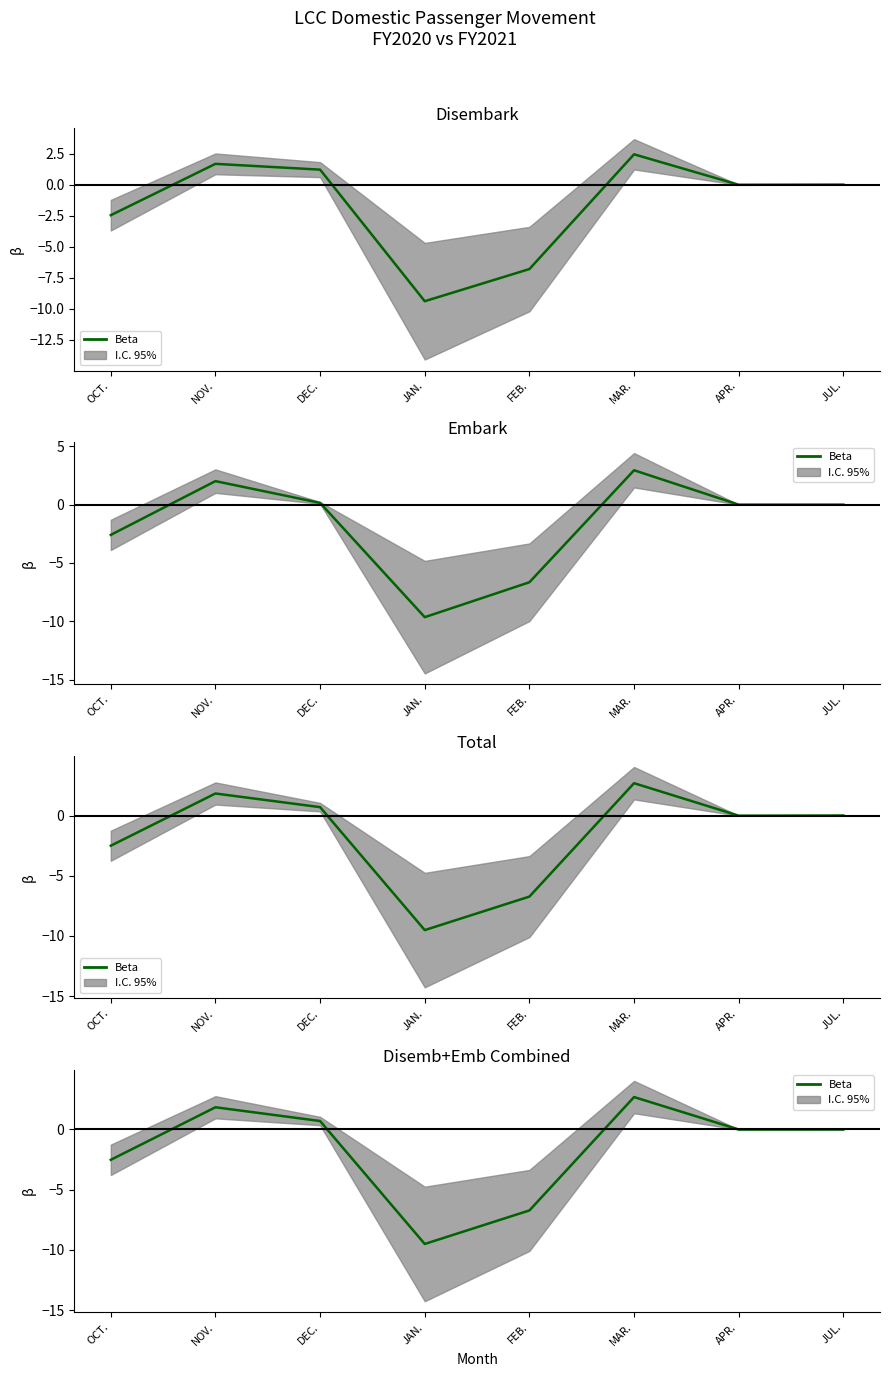

What is the average value?

-1.7